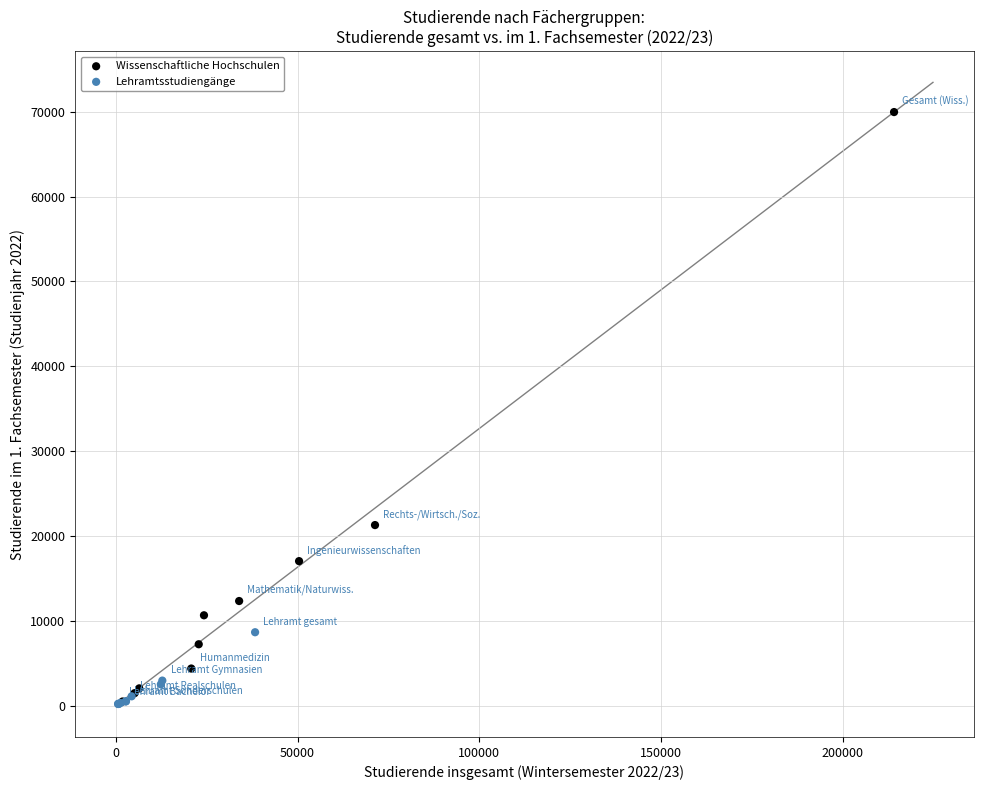

Which series reaches the maximum Y coordinate?

Wissenschaftliche Hochschulen